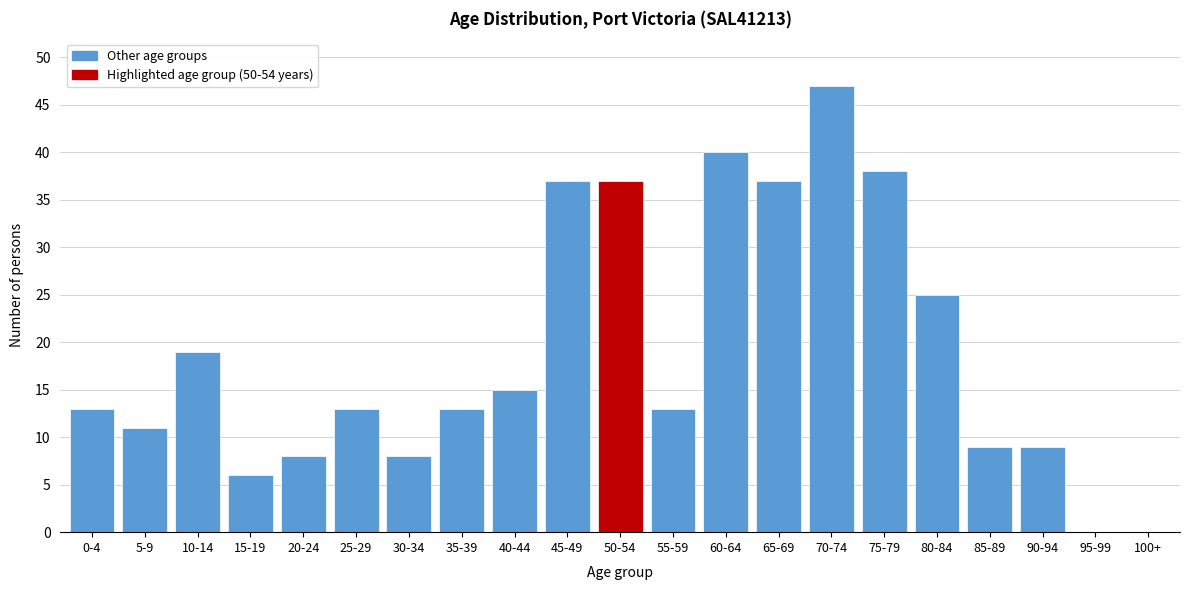

Reading right to left, extract all data points from this chart.

100+=0	95-99=0	90-94=9	85-89=9	80-84=25	75-79=38	70-74=47	65-69=37	60-64=40	55-59=13	50-54=37	45-49=37	40-44=15	35-39=13	30-34=8	25-29=13	20-24=8	15-19=6	10-14=19	5-9=11	0-4=13